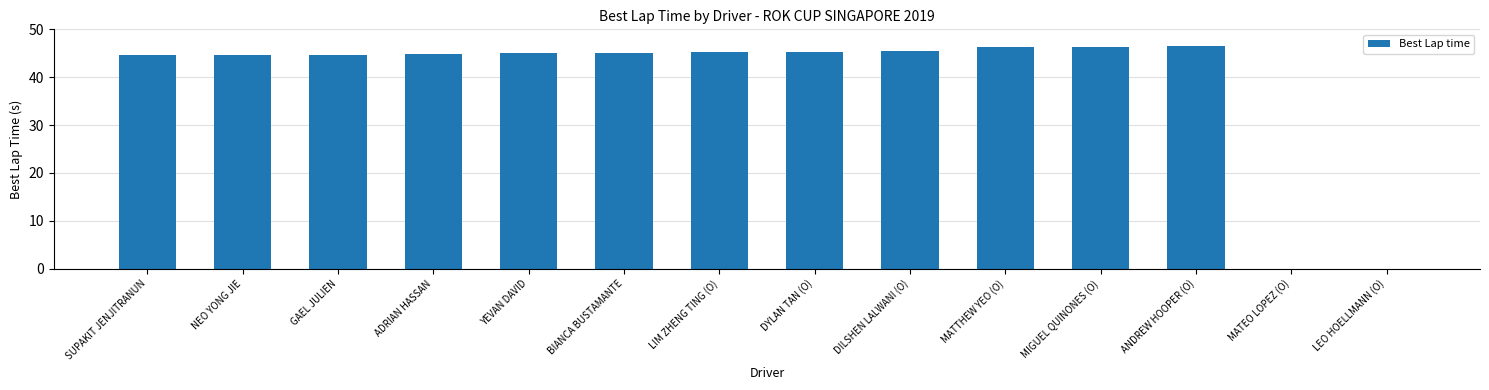

True or false: the data shows 44.7 at GAEL JULIEN.

True